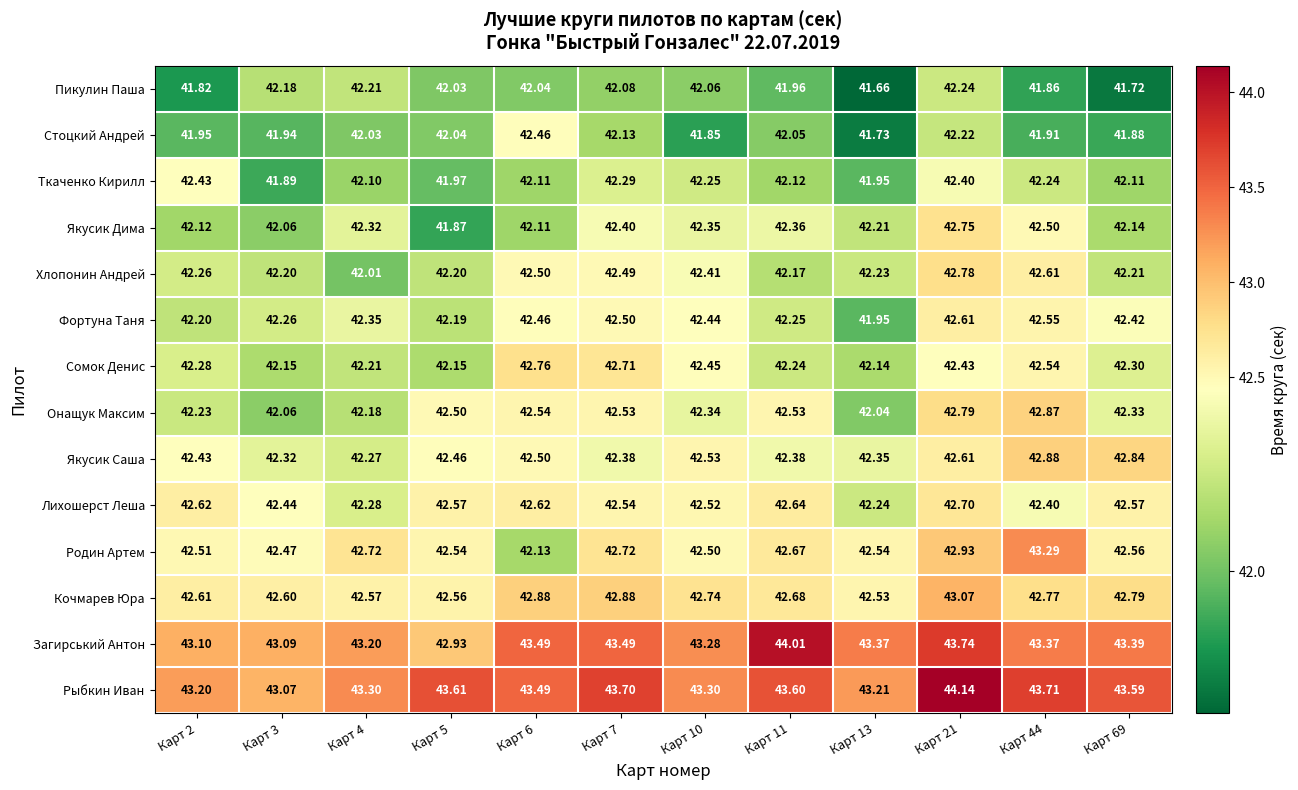

Which series has the largest total across all categories?

Рыбкин Иван